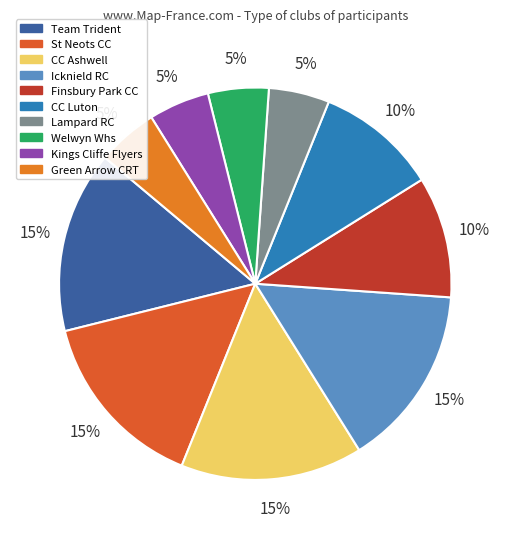

The Finsbury Park CC slice represents 10% of the pie. True or false?

True